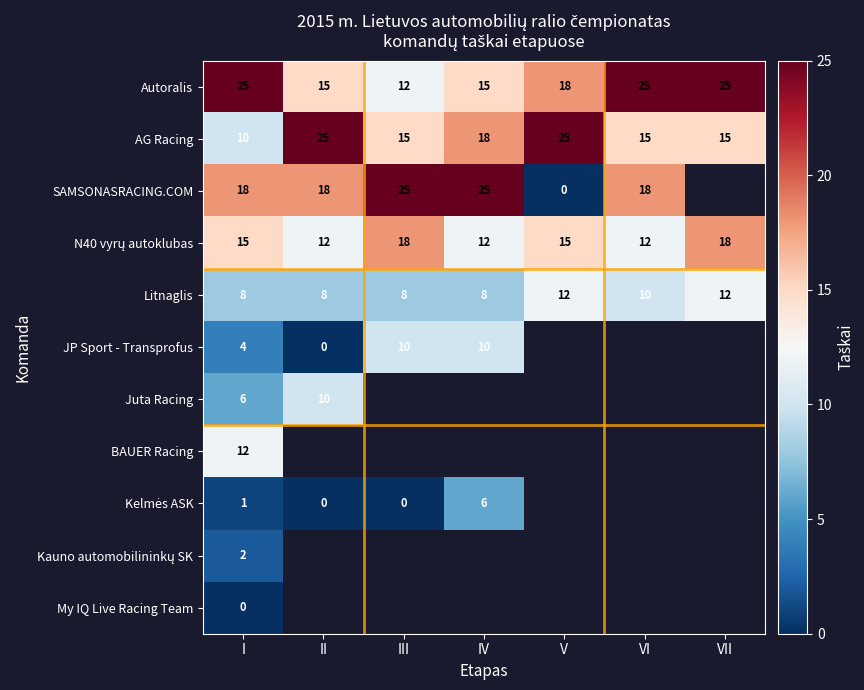

Is the value of SAMSONASRACING.COM at II greater than the value of AG Racing at V?

No